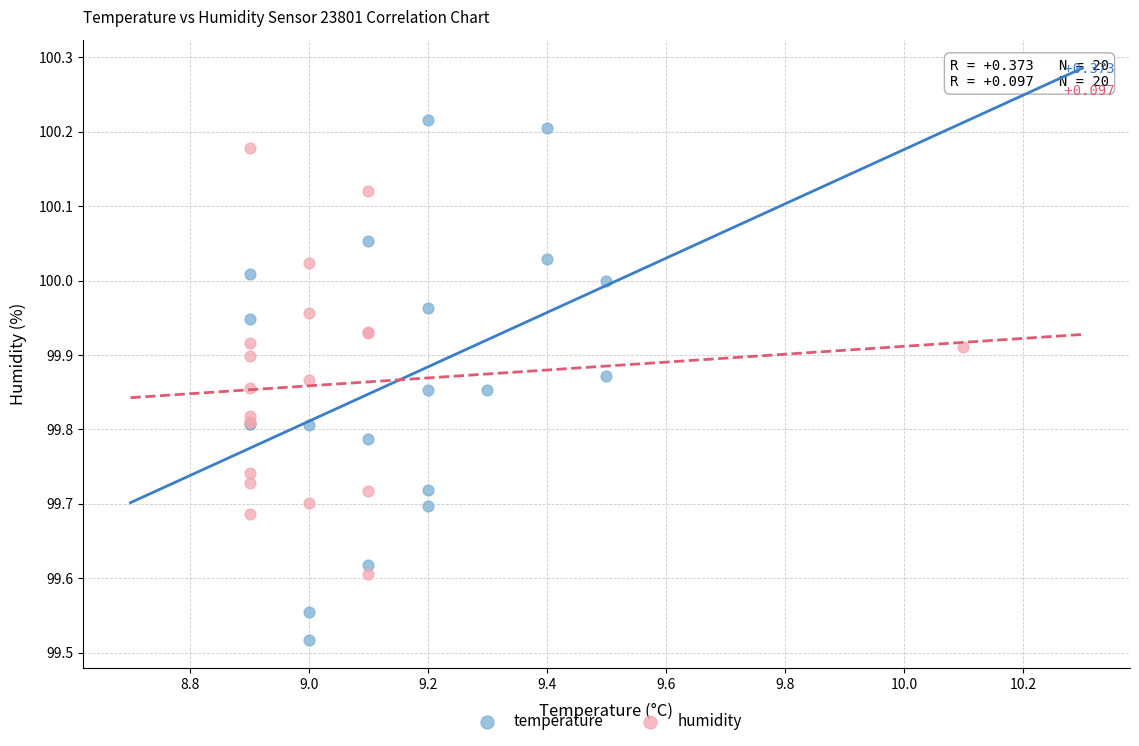

Which series contains the lowest Y value?

temperature